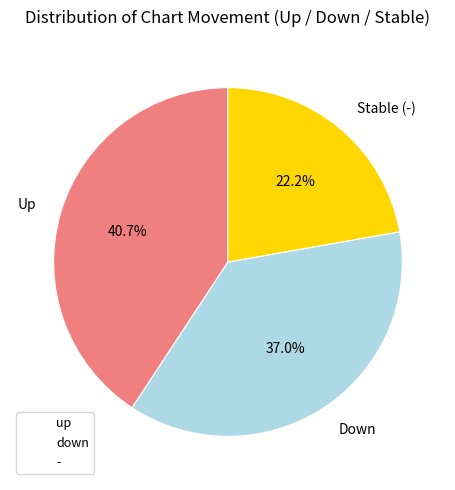

What percentage is the - slice, to the nearest percent?

22%